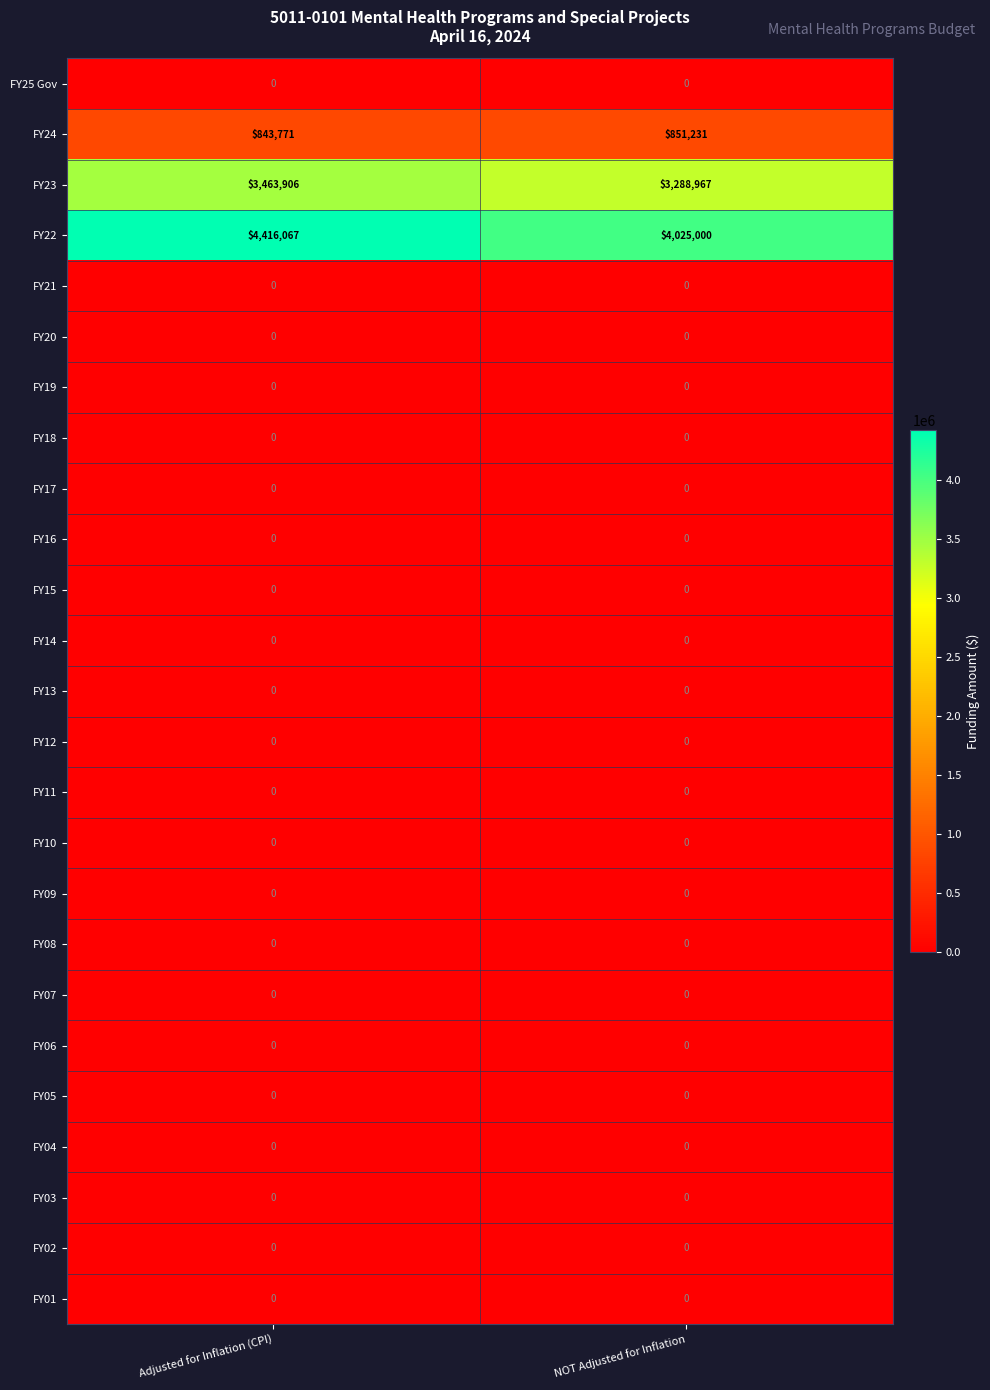

At which category does the chart reach its peak across all series?

Adjusted for Inflation (CPI)